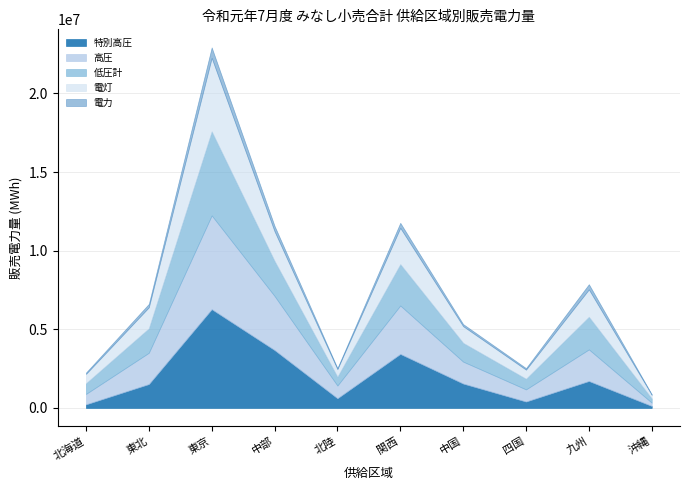

What value does the 特別高圧 series have at 関西, to the nearest 10?

3433890